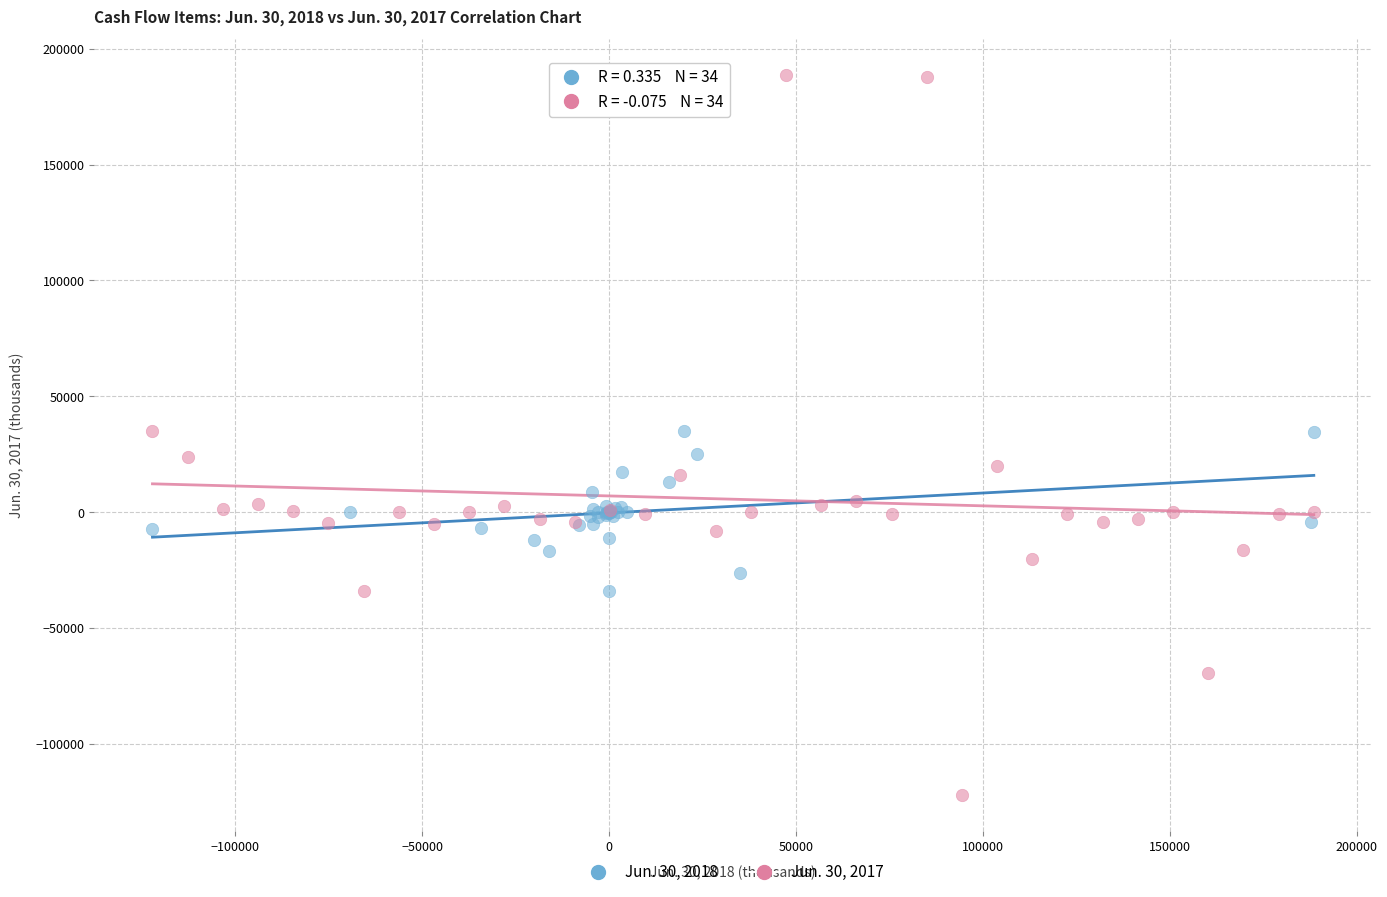

What are all the series names shown in the legend?

Jun. 30, 2018, Jun. 30, 2017